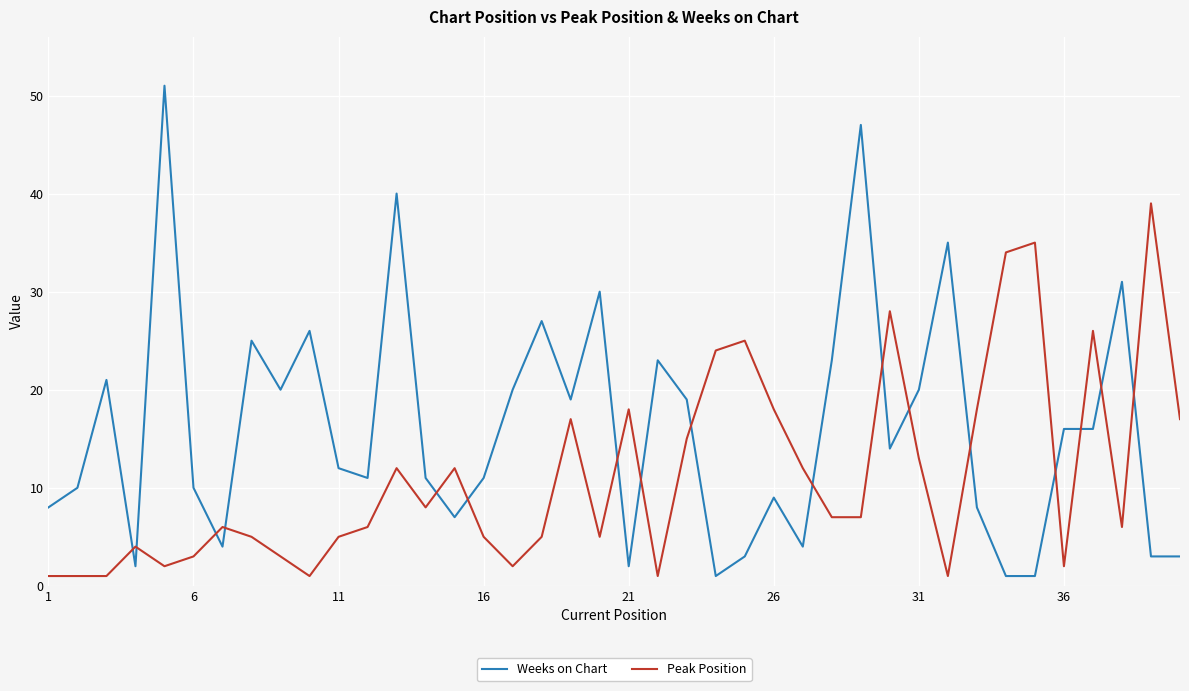

Which series has the largest total across all categories?

Weeks on Chart